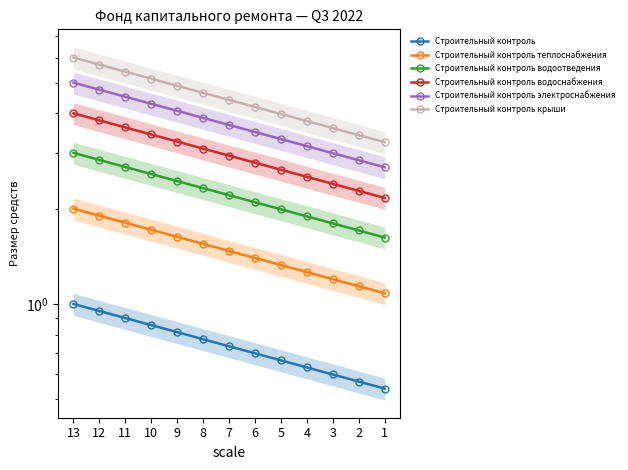

At which category is the sum across all series the highest?

13